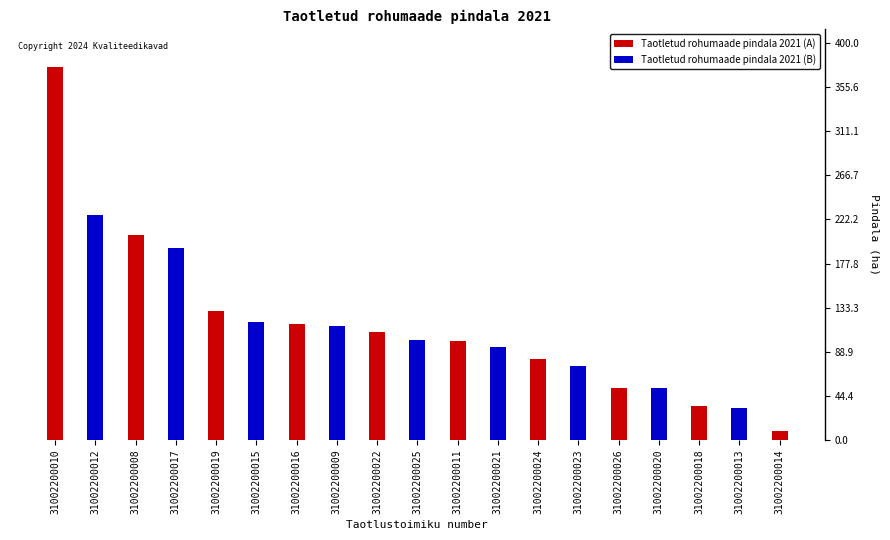

What position from the left is 31002200017?

4